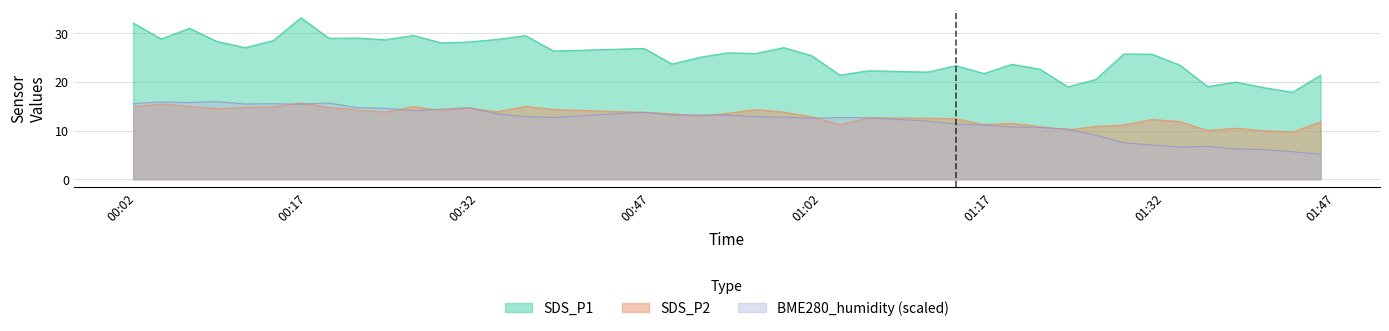

What is the label of the 36th point from the left?

2023/01/29 01:35:45